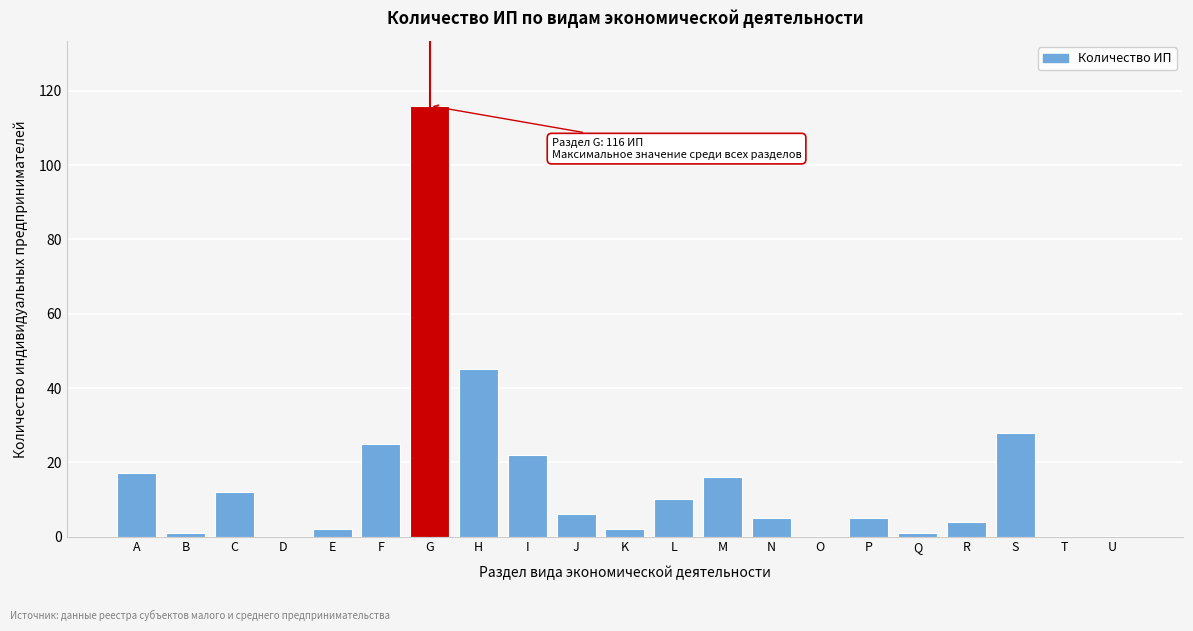

Reading left to right, what are all the values shown in this chart?

A=17	B=1	C=12	D=0	E=2	F=25	G=116	H=45	I=22	J=6	K=2	L=10	M=16	N=5	O=0	P=5	Q=1	R=4	S=28	T=0	U=0